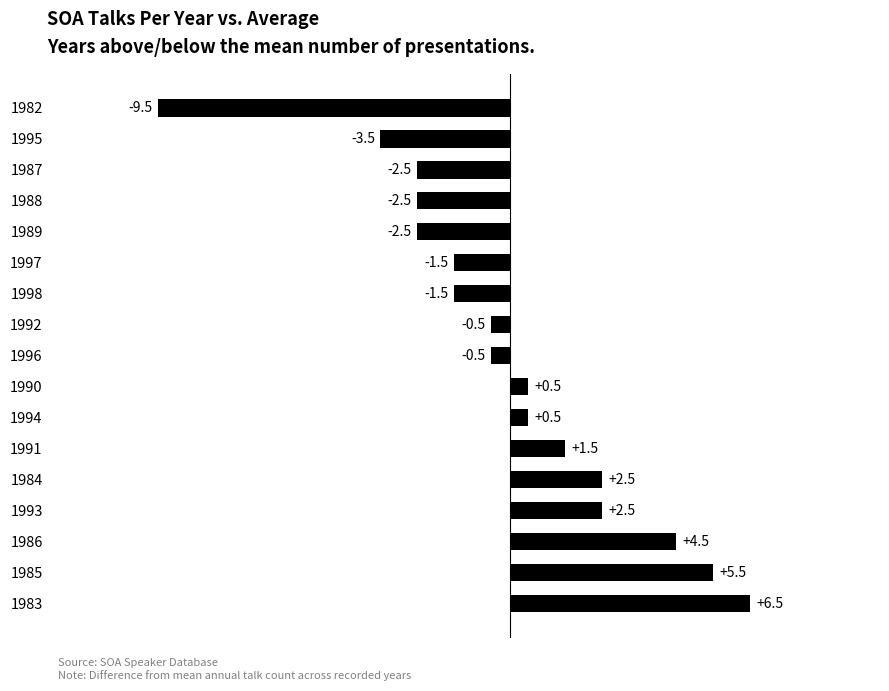

What is the difference between the maximum and minimum values?

16.0